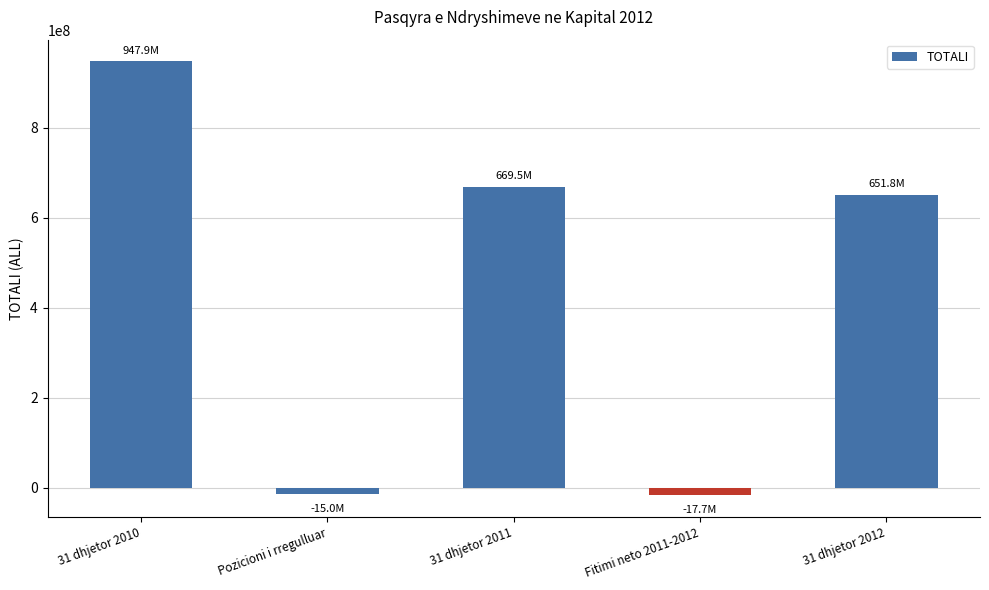

Which category has the highest value across all series?

31 dhjetor 2010